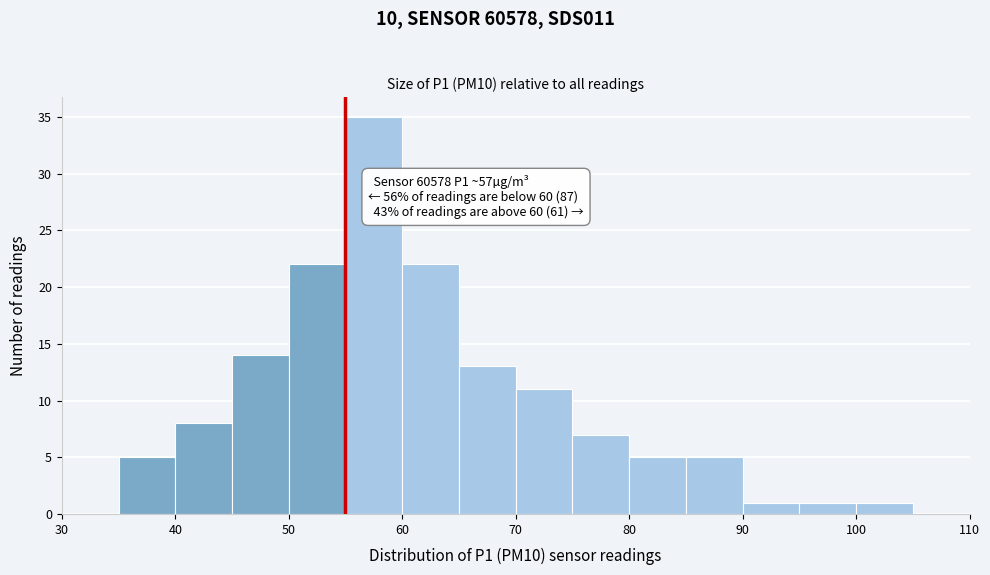

Over which range of the x-axis is the bar tallest?

55 to 60